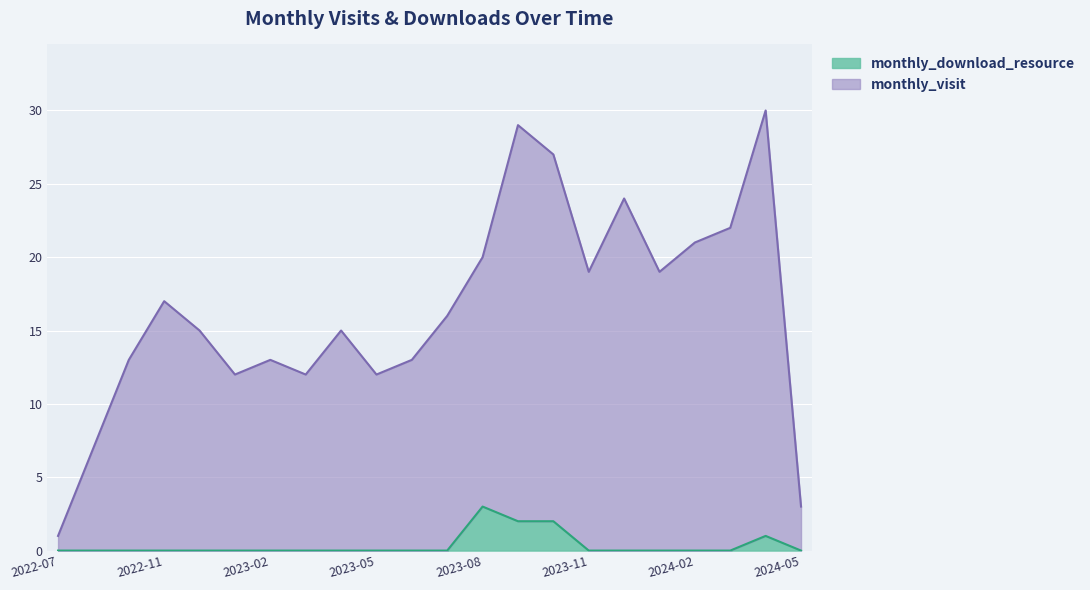

True or false: monthly_download_resource and monthly_visit intersect in this chart.

False